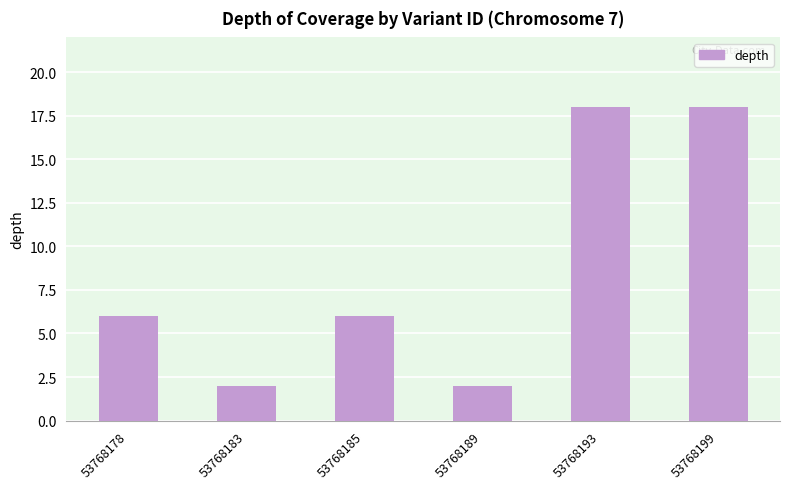

Is it true that the value at 53768185 is 6?

True